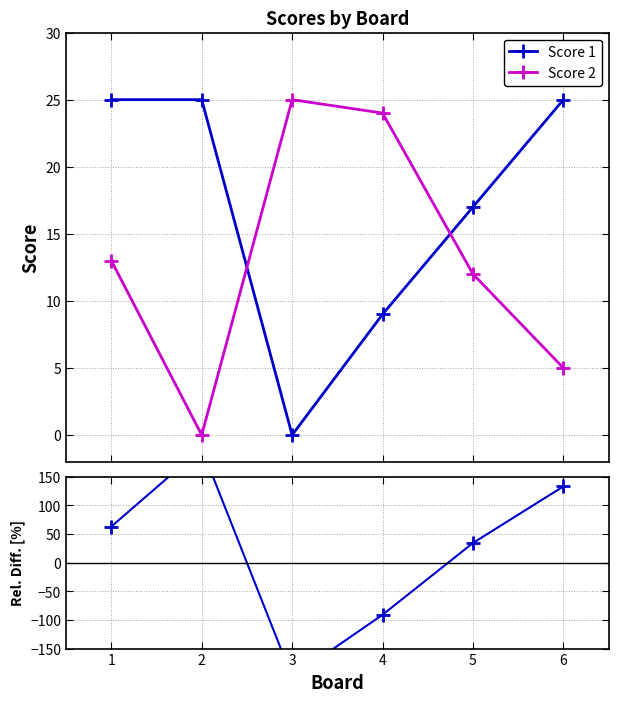

True or false: Score 2 and Score 1 intersect in this chart.

True